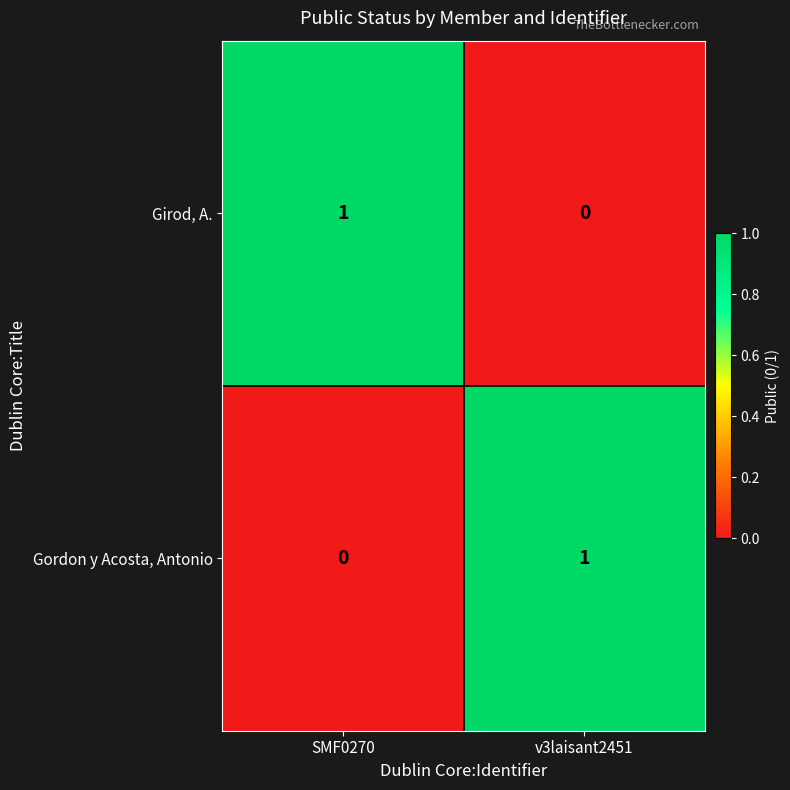

At which label does Girod, A. reach its peak?

SMF0270